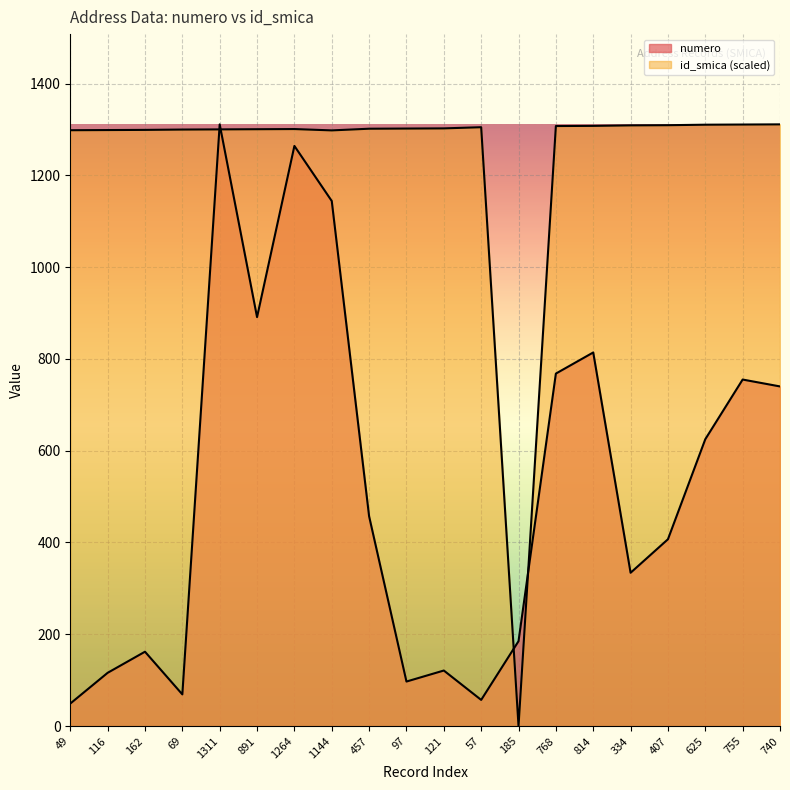

What is the total value across all series at 1264?

2564.8